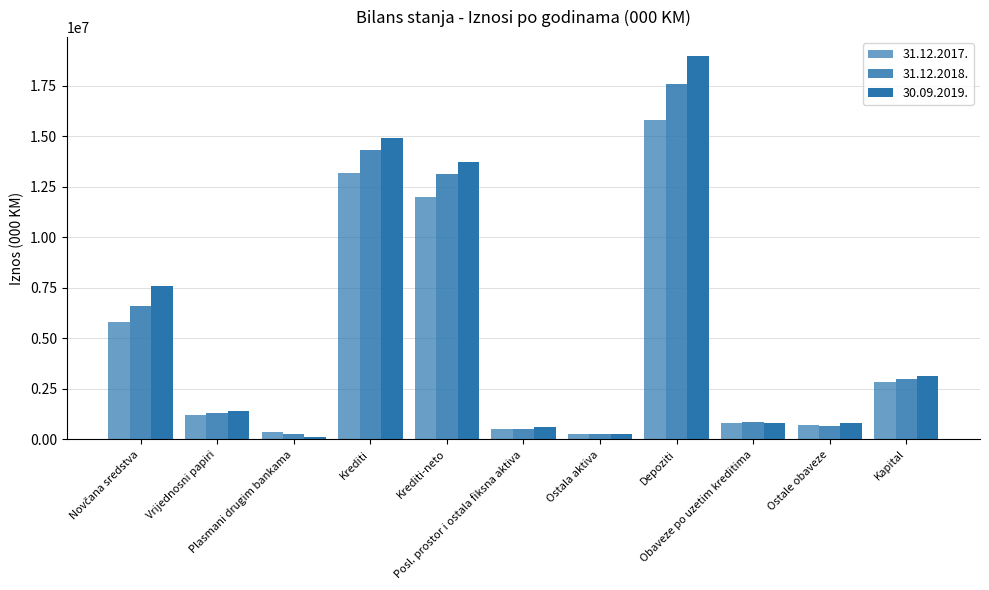

Count the number of categories in the chart.

11